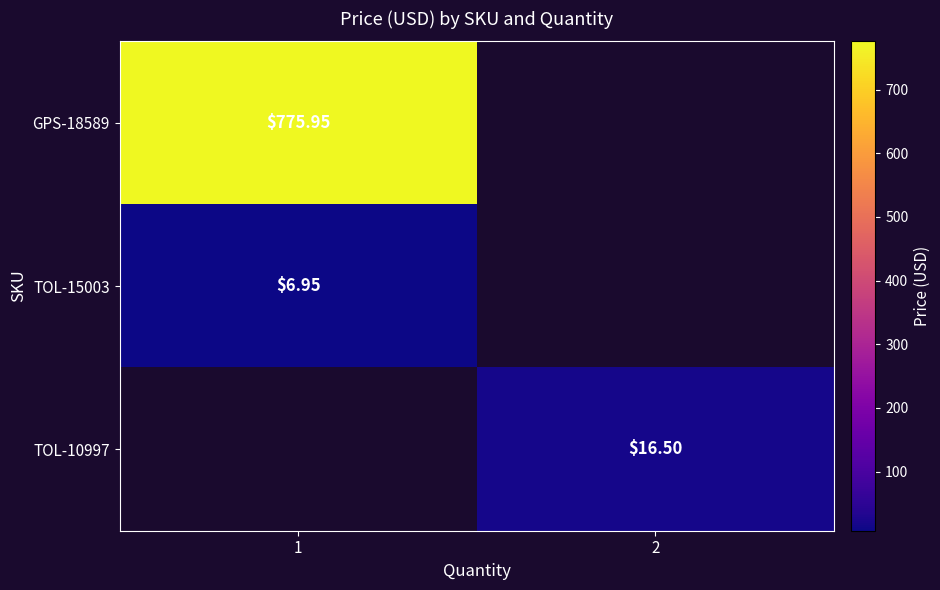

Is the value of TOL-15003 at 1 greater than the value of GPS-18589 at 1?

No